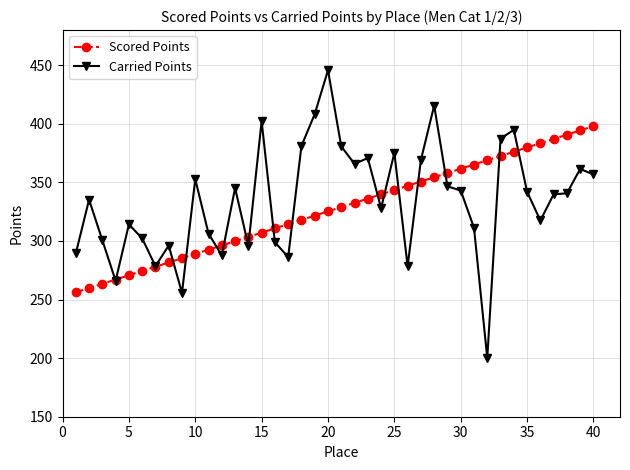

Which series has the largest range (max minus min)?

Carried Points